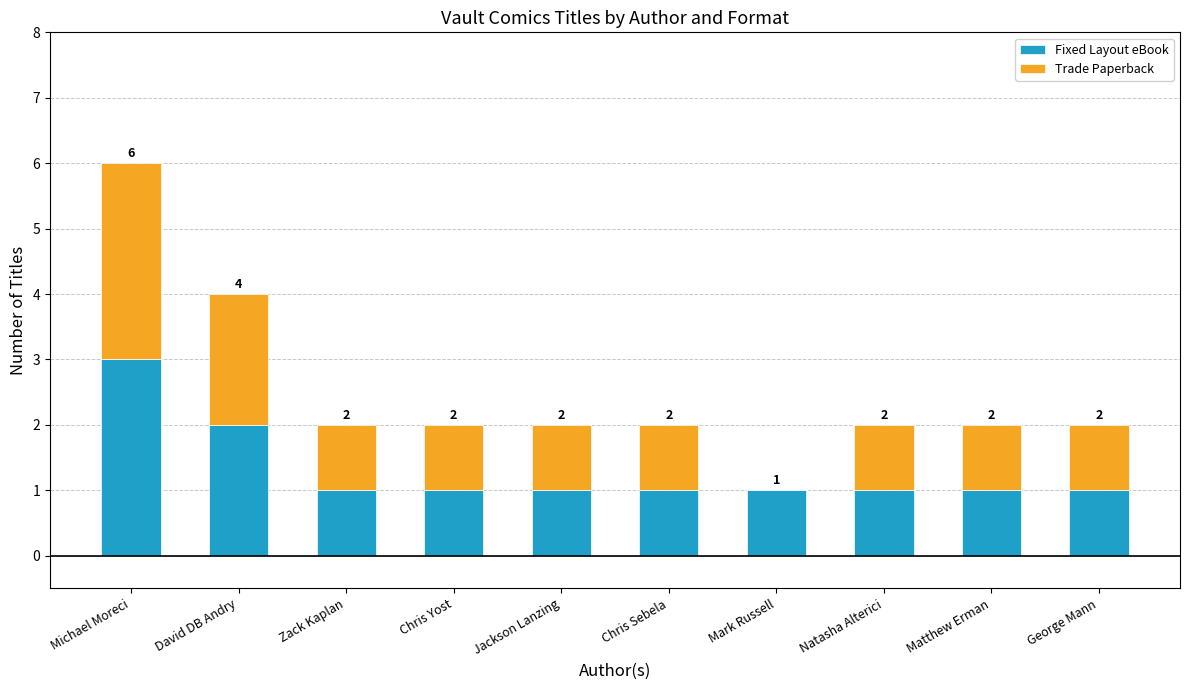

Reading left to right, transcribe the values for Fixed Layout eBook.

Michael Moreci=3	David DB Andry=2	Zack Kaplan=1	Chris Yost=1	Jackson Lanzing=1	Chris Sebela=1	Mark Russell=1	Natasha Alterici=1	Matthew Erman=1	George Mann=1